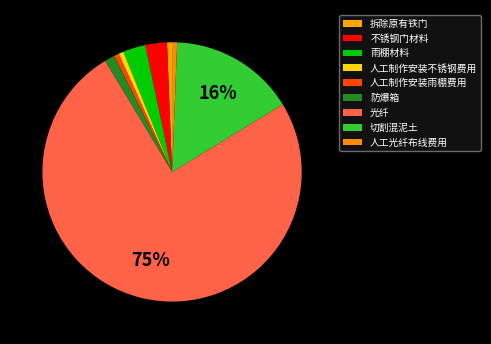

To the nearest percent, what is the difference between the largest and smallest slice percentages?

74%